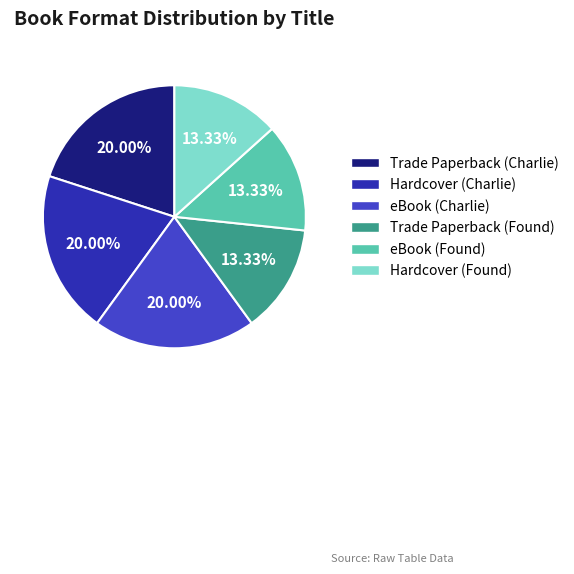

To the nearest percent, what is the difference between the largest and smallest slice percentages?

7%